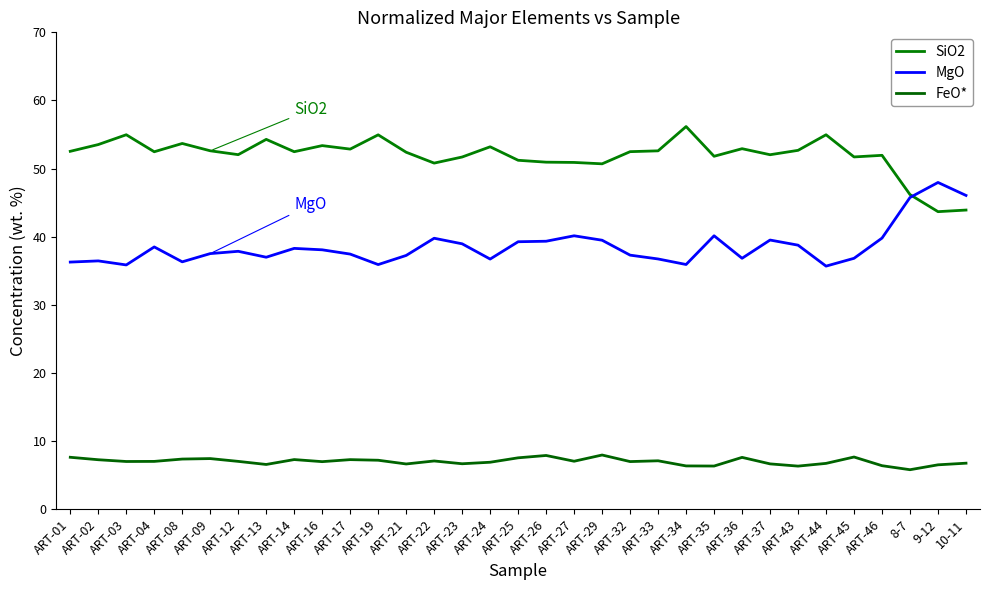

Reading left to right, transcribe all the data shown in this chart.

SiO2: 52.5	53.5	55.0	52.5	53.7	52.6	52.0	54.3	52.5	53.4	52.9	55.0	52.4	50.8	51.7	53.2	51.2	50.9	50.9	50.7	52.5	52.6	56.2	51.8	52.9	52.0	52.7	55.0	51.7	51.9	46.2	43.7	43.9
MgO: 36.3	36.5	35.9	38.5	36.3	37.5	37.9	37.0	38.3	38.1	37.5	35.9	37.3	39.8	39.0	36.7	39.3	39.3	40.1	39.5	37.3	36.7	35.9	40.1	36.8	39.5	38.8	35.7	36.8	39.8	45.8	48.0	46.1
FeO*: 7.6	7.3	7.0	7.0	7.4	7.4	7.0	6.6	7.3	7.0	7.3	7.2	6.6	7.1	6.7	6.9	7.6	7.9	7.1	8.0	7.0	7.1	6.4	6.3	7.6	6.7	6.3	6.7	7.7	6.4	5.8	6.5	6.8